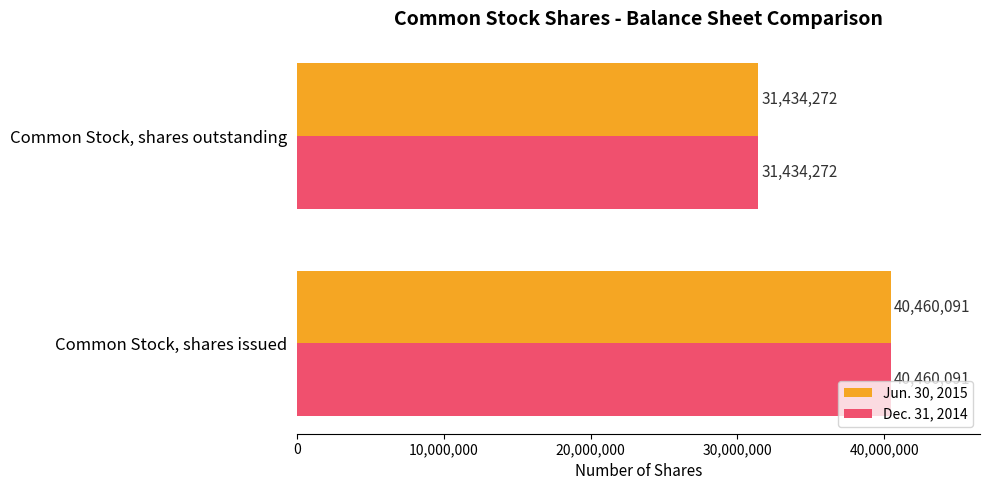

The Dec. 31, 2014 series shows 40460091 at Common Stock, shares issued. True or false?

True